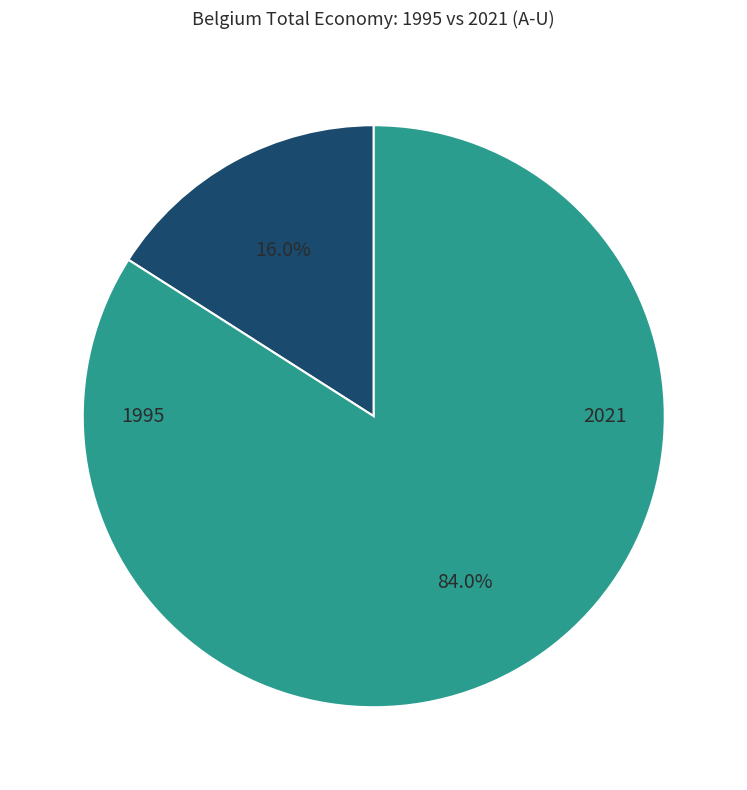

To the nearest percent, what is the average slice percentage?

50%